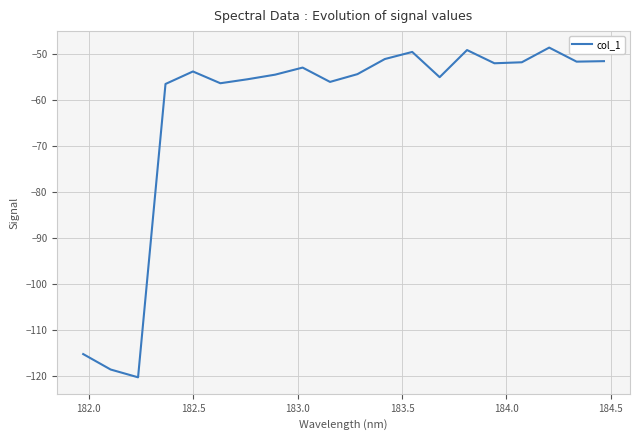

What is the maximum value shown in the chart?

-48.7